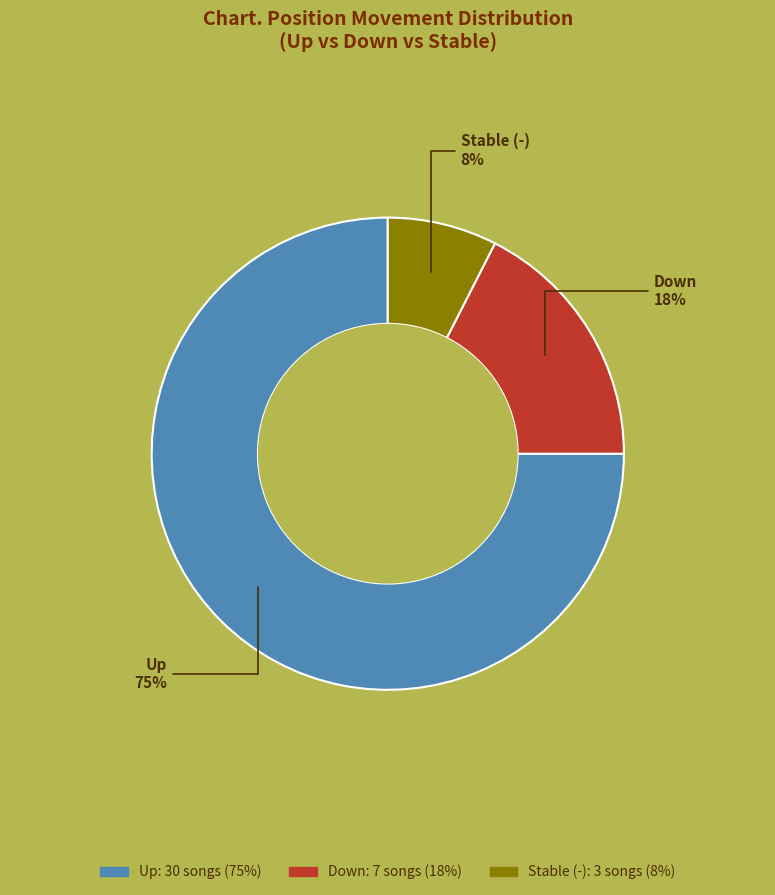

To the nearest percent, what is the average slice percentage?

33%